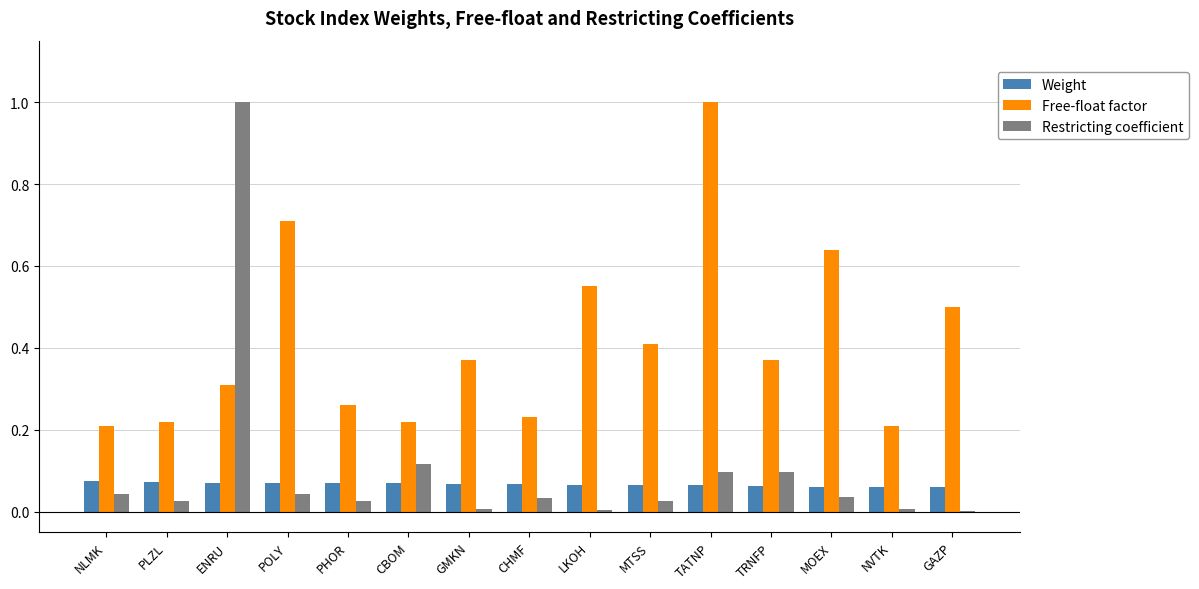

How many categories are shown in the chart?

15